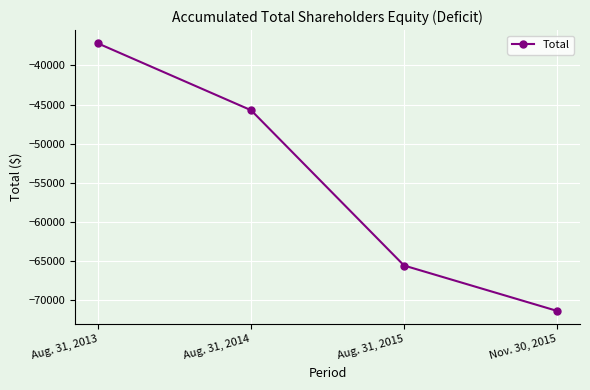

What is the label of the 2nd point from the right?

Aug. 31, 2015